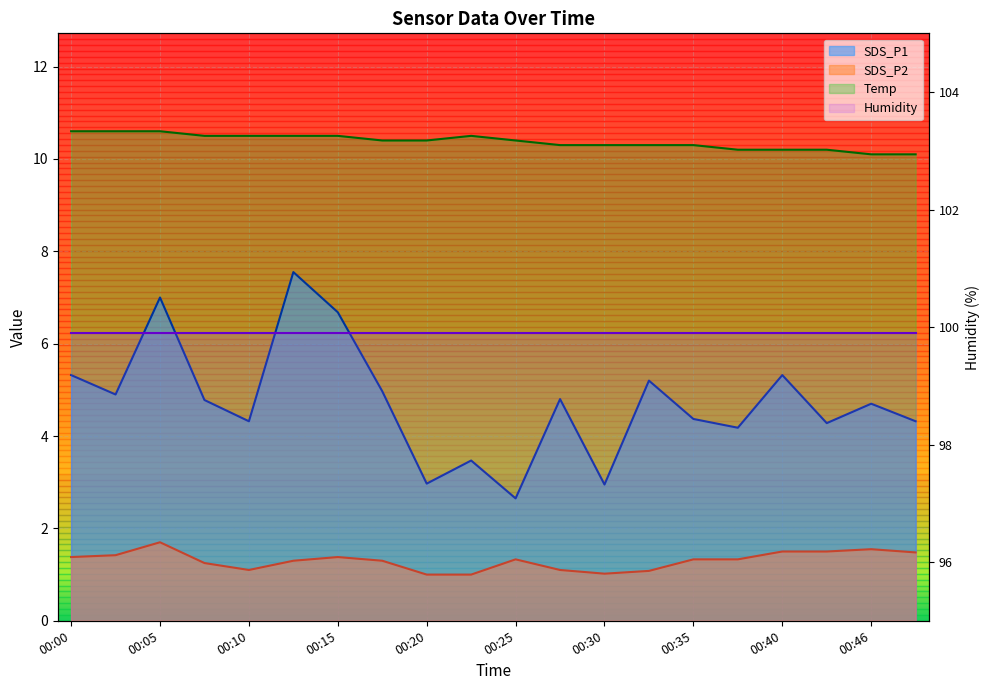

What is the sum of all SDS_P2 values?

26.1